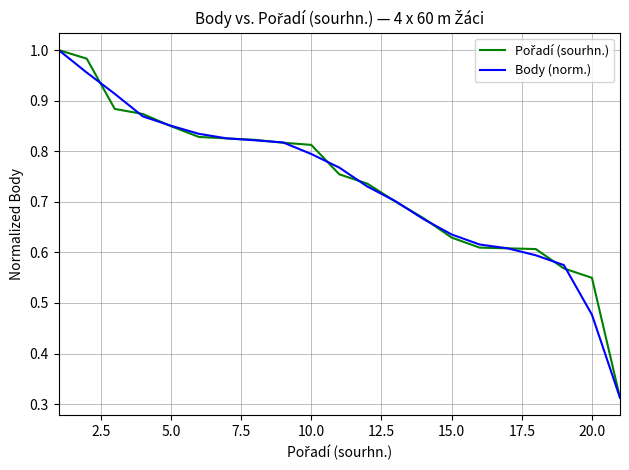

List the series in order of their overall mean, lowest first.

Body (norm.), Pořadí (sourhn.)